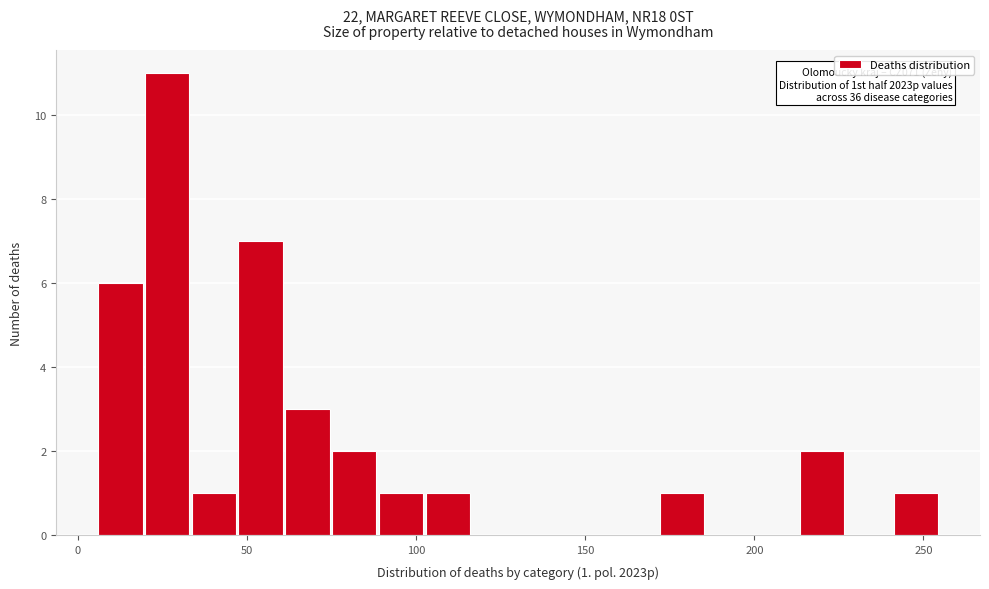

Read against the x-axis, roughly where is the centre of the tallest bar?

25